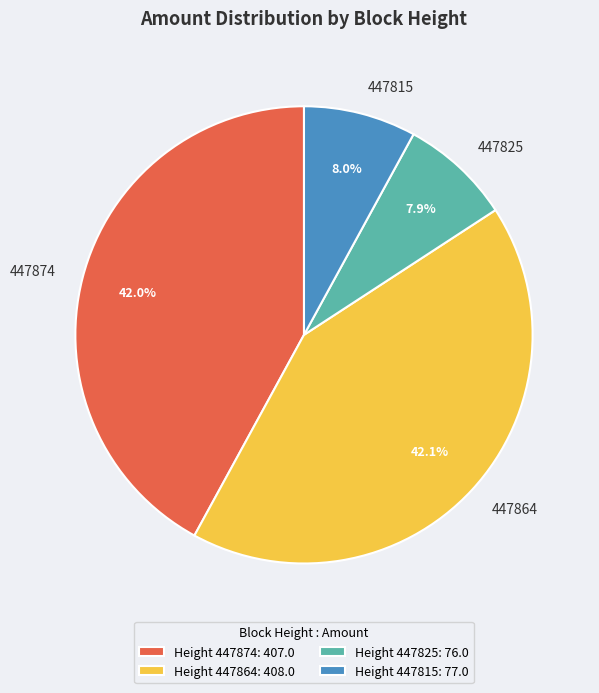

Between 447815 and 447874, which is larger?

447874